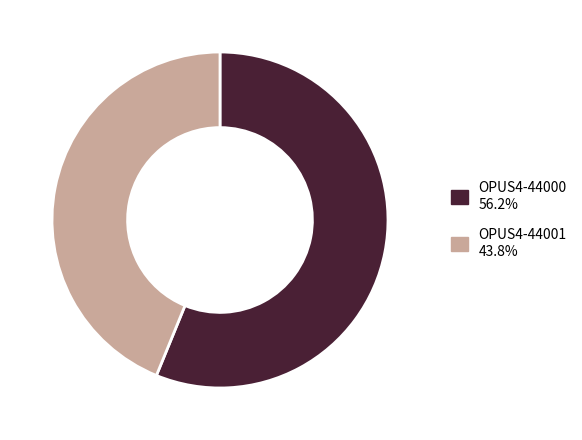

Is OPUS4-44001 43.8% the majority of the pie?

No